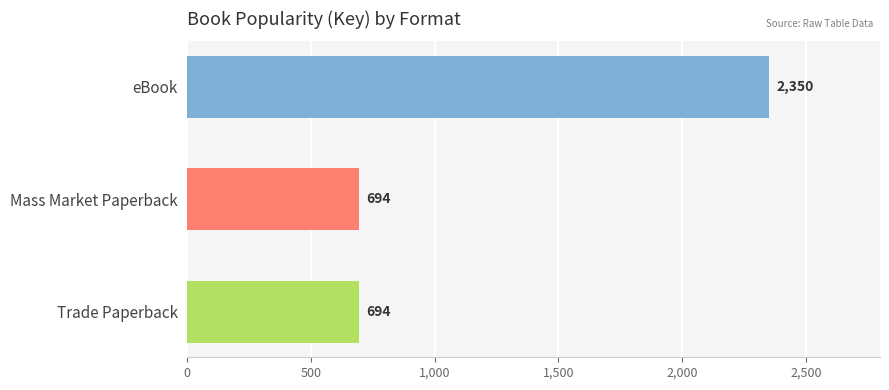

What is the average value?

1246